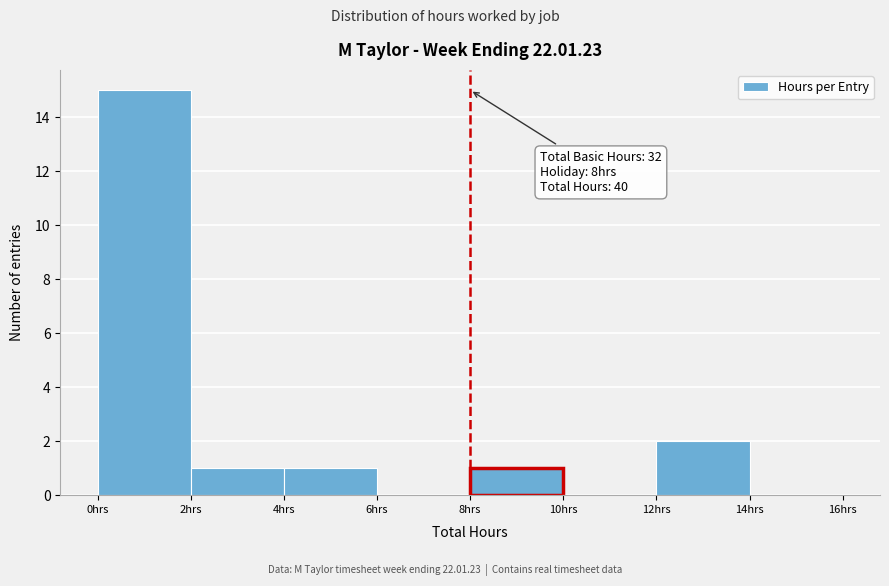

Which range on the x-axis has the tallest bar?

0 to 2